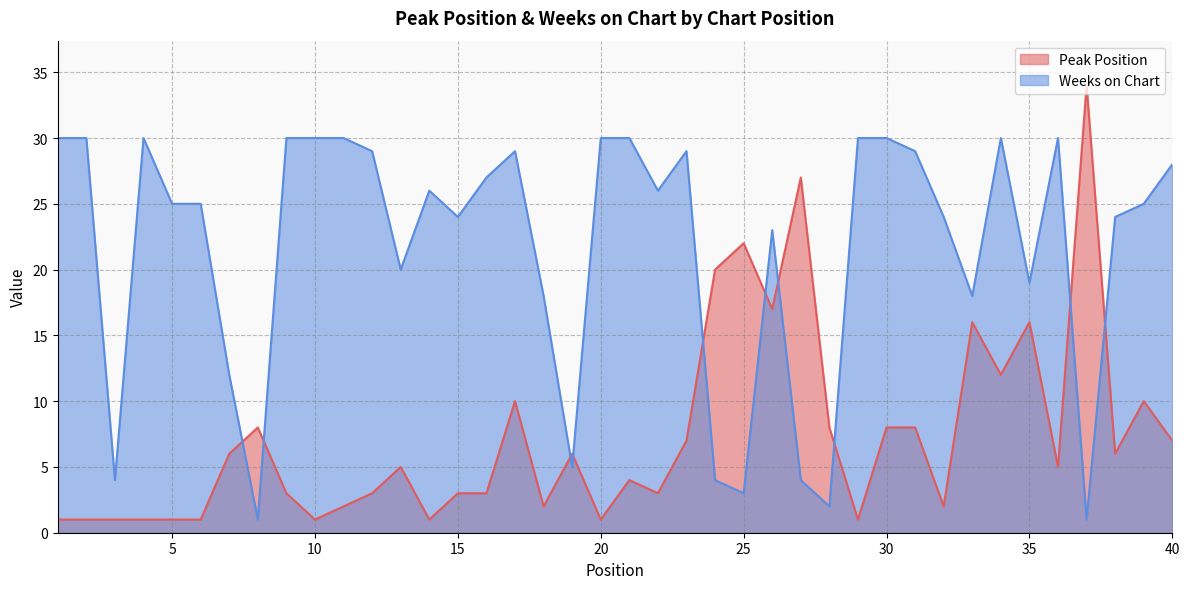

Read the Weeks on Chart value at 32, to the nearest 10.

20